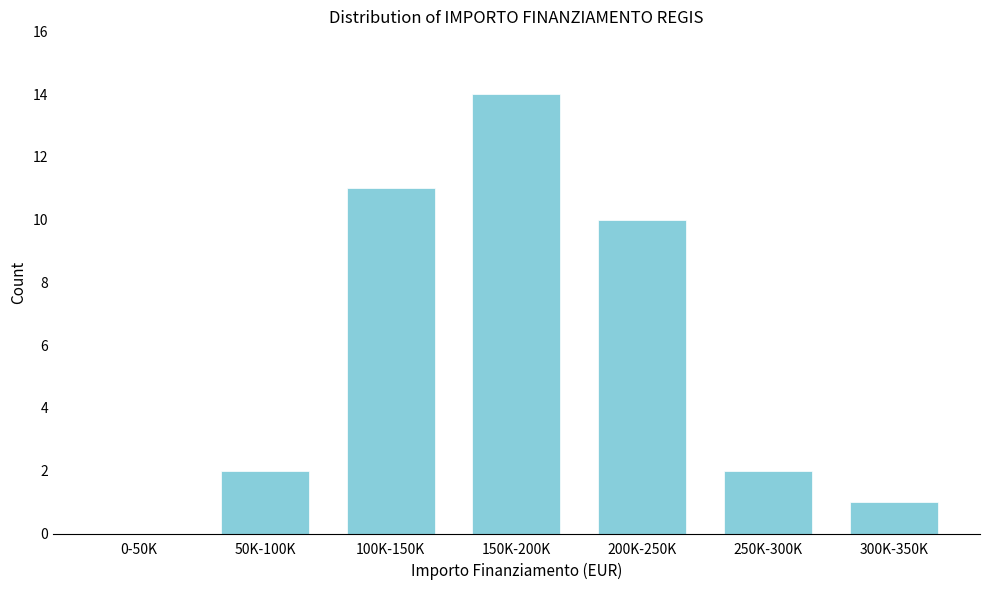

Reading left to right, transcribe all the data shown in this chart.

0-50K=0	50K-100K=2	100K-150K=11	150K-200K=14	200K-250K=10	250K-300K=2	300K-350K=1